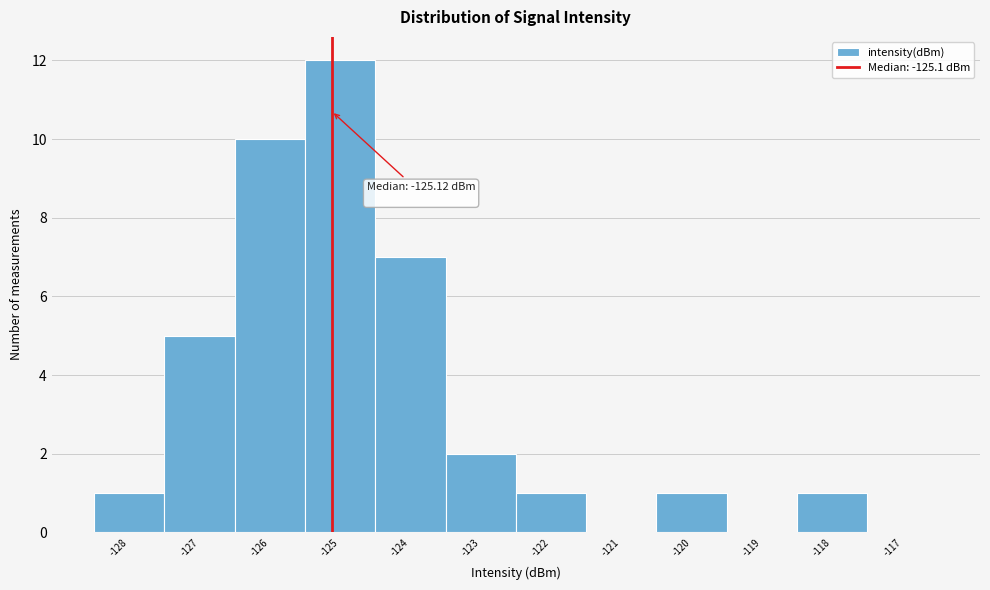

Which range on the x-axis has the tallest bar?

-125.5 to -124.5